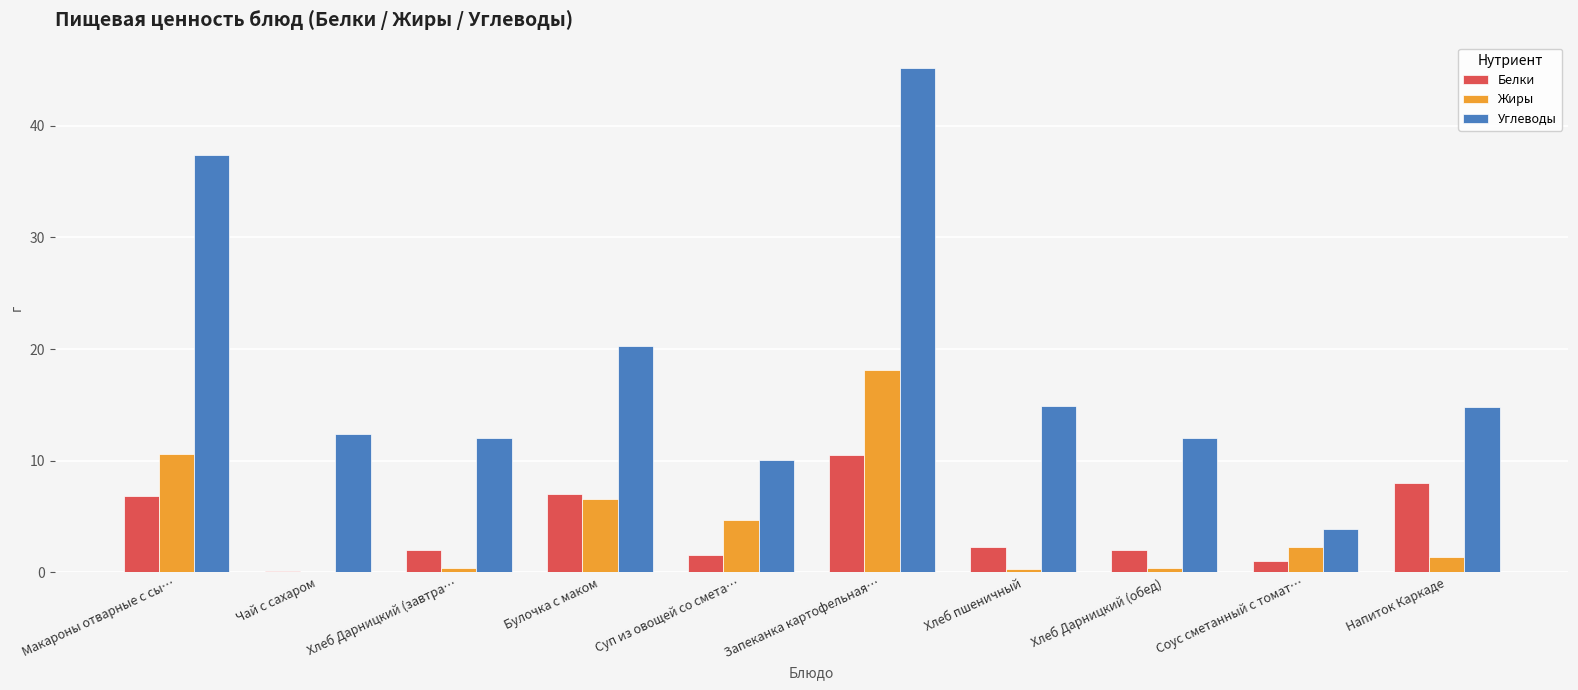

The Жиры series shows 11.7 at Булочка с маком. True or false?

False